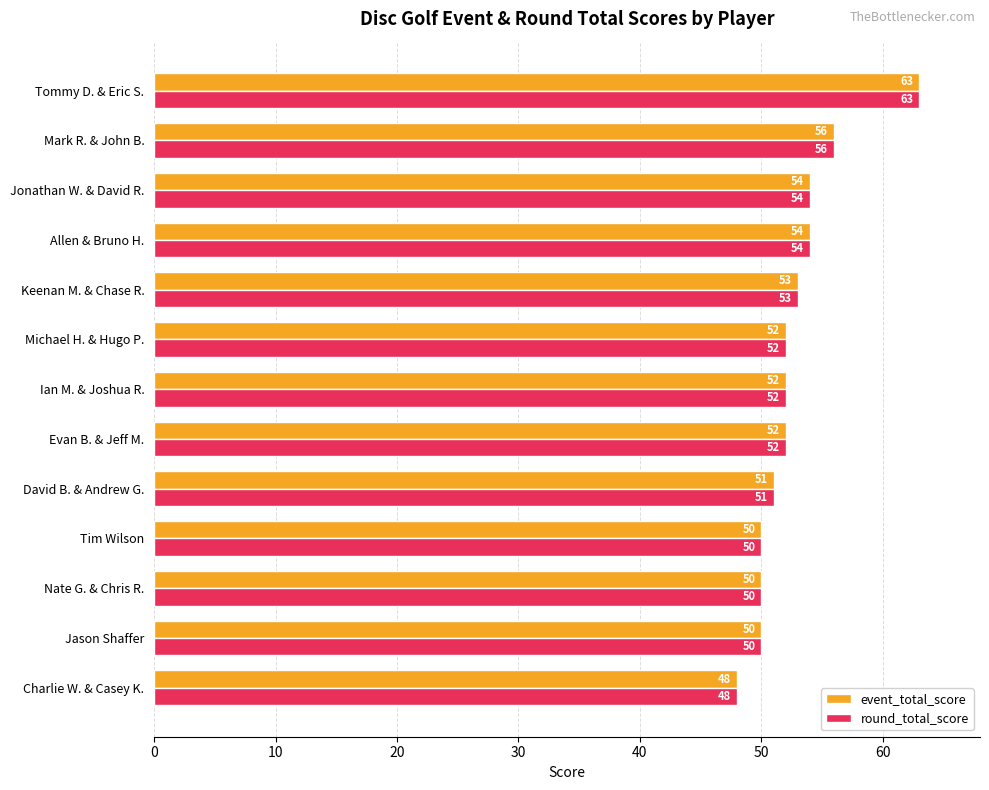

Count the number of categories in the chart.

13